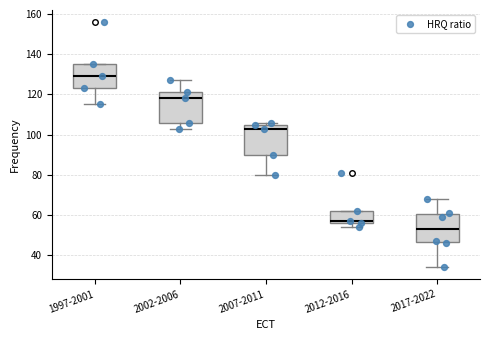

Where is the upper edge of the box for 2017-2022 on the y-axis? The values are not printed on the chart, so give them approximately, as read against the axis.

60